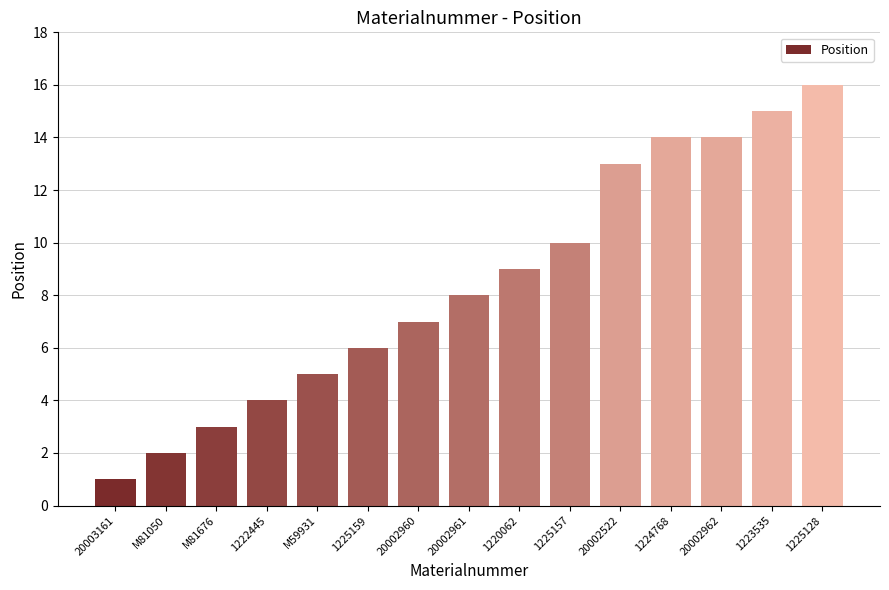

What is the approximate value at 1225159?

6